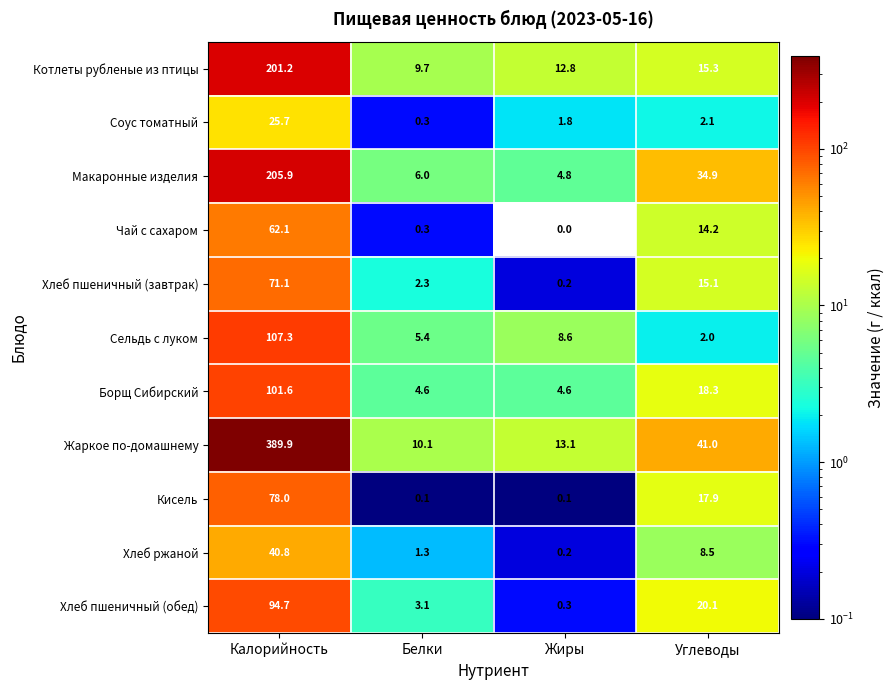

Which series has the largest range (max minus min)?

Жаркое по-домашнему